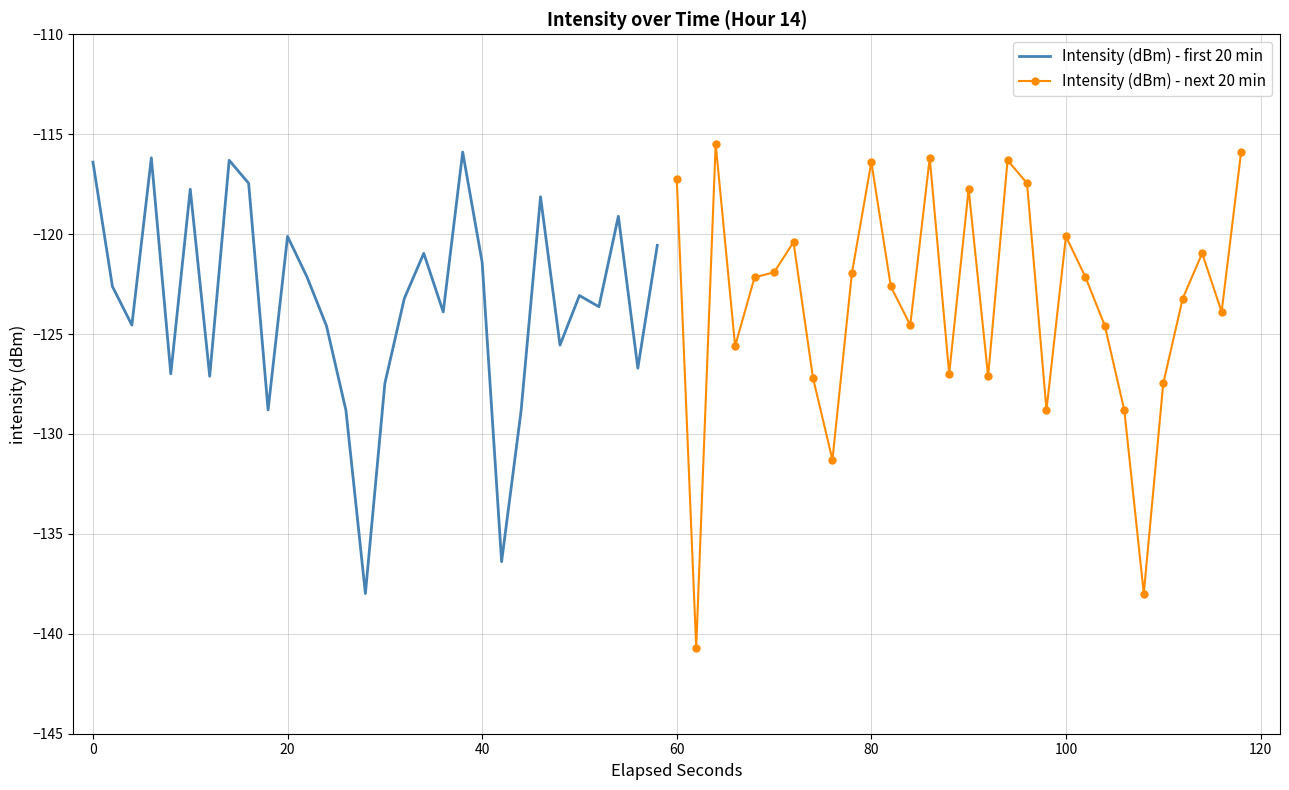

True or false: Intensity (dBm) - first 20 min has more than 1 points higher than both neighbors.

True